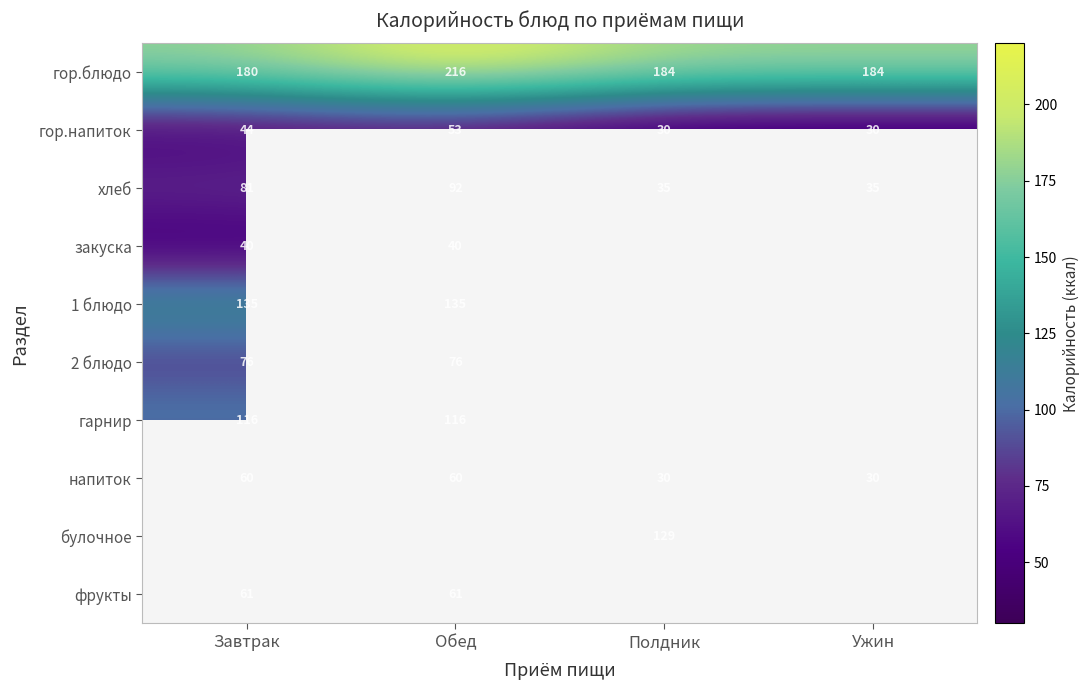

What is the minimum value shown in the chart?

29.9